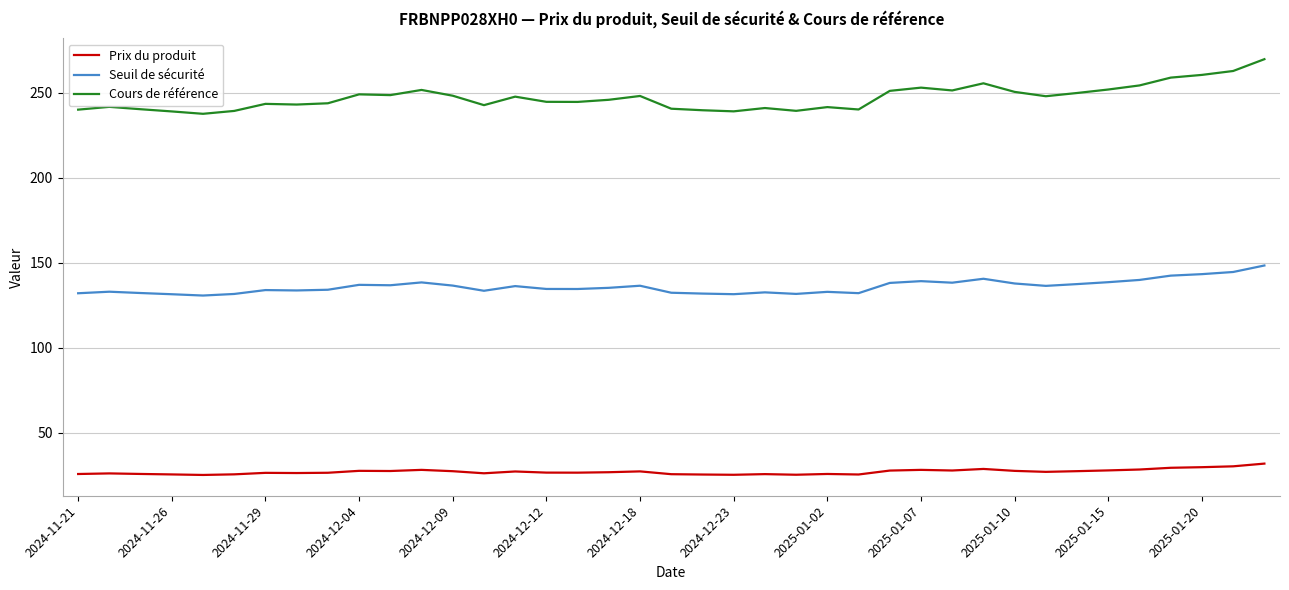

What is the greatest value displayed?

269.8